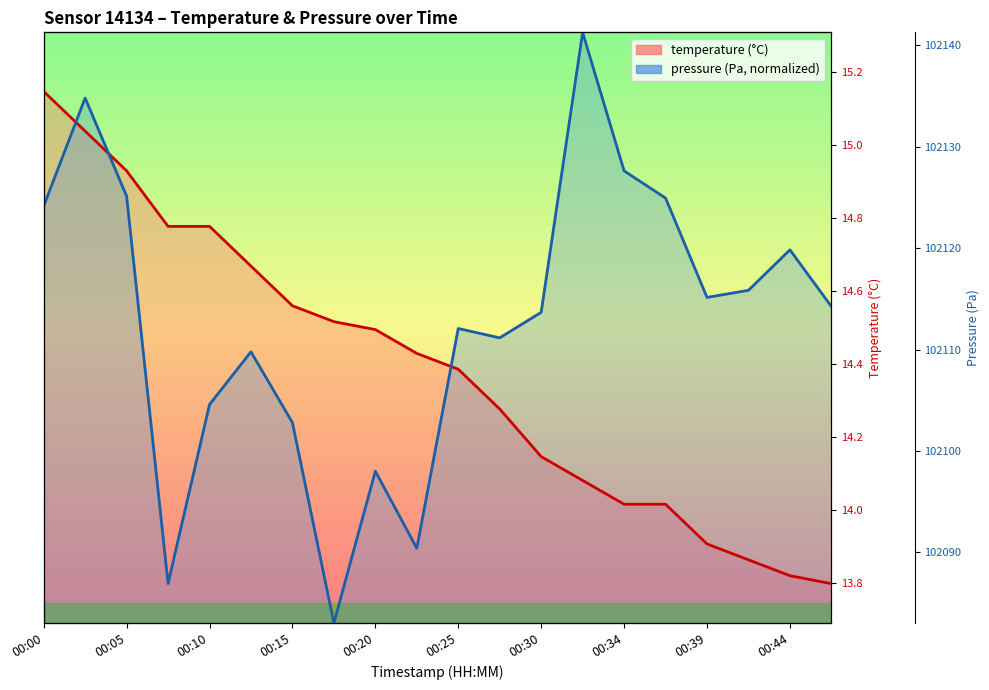

True or false: temperature and pressure cross at least once.

False